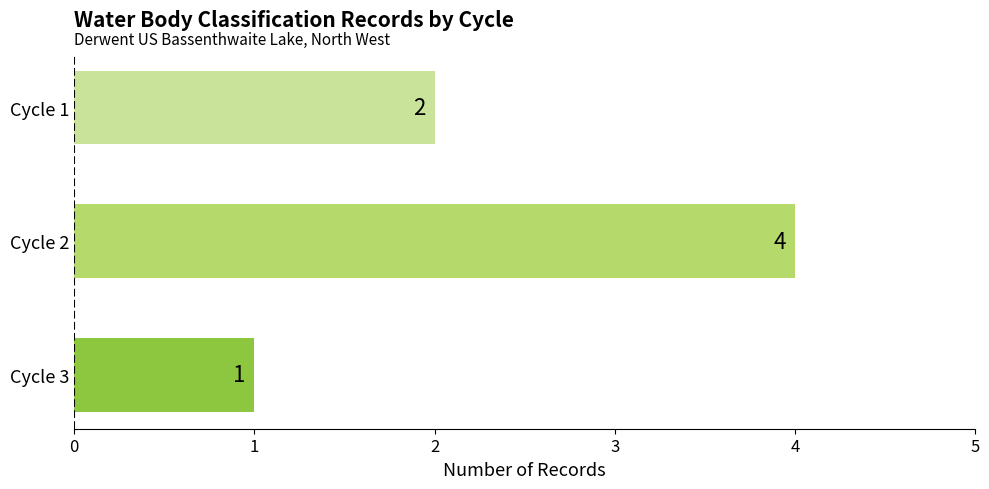

Count the values in the range 1 to 4.

3